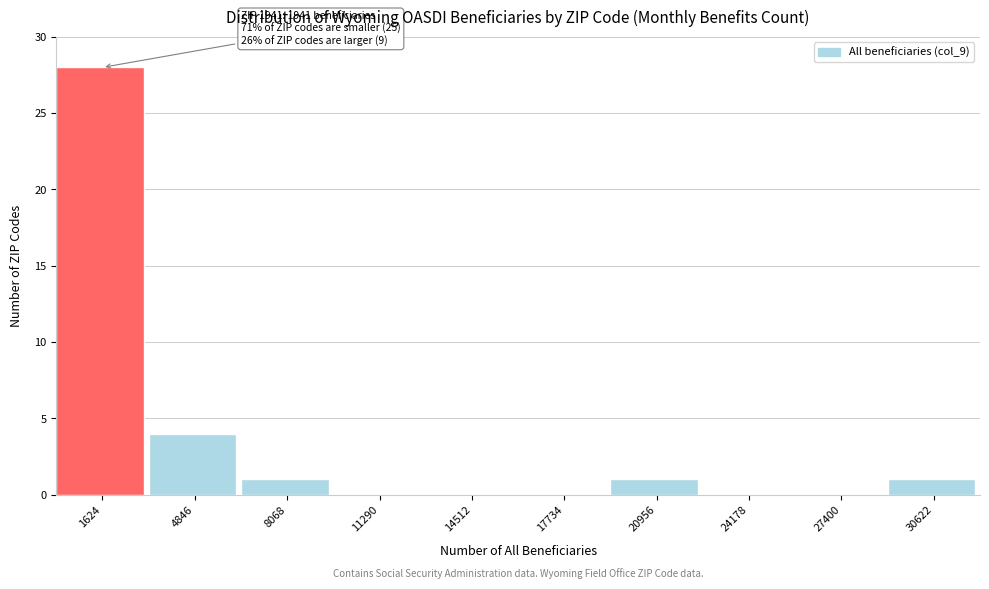

Which range on the x-axis has the tallest bar?

0 to 3000